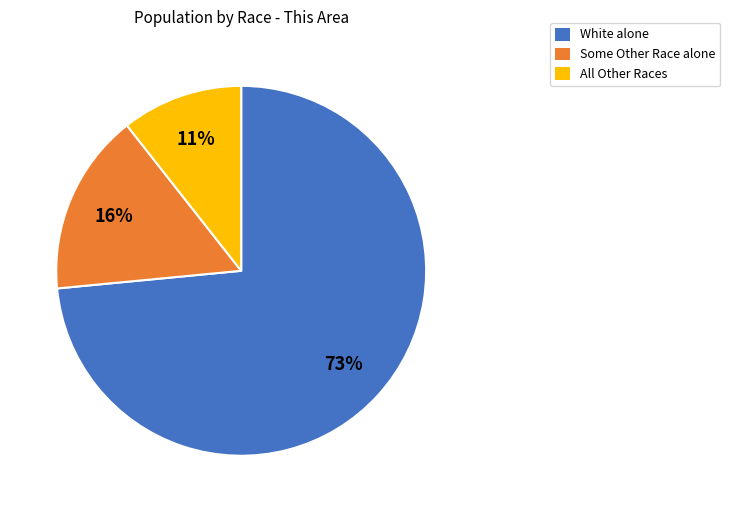

Is the sum of White alone and All Other Races greater than half?

Yes